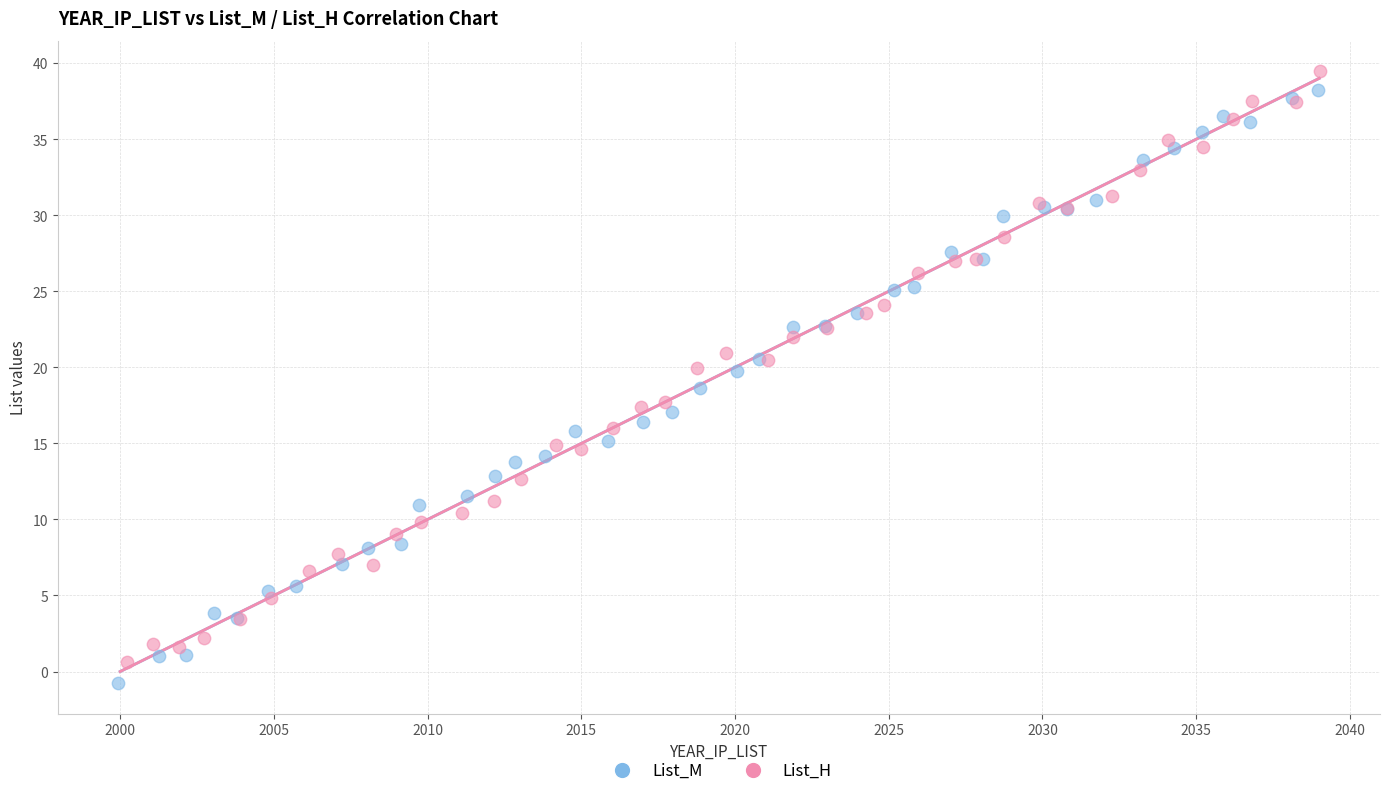

Which series contains the lowest Y value?

List_M